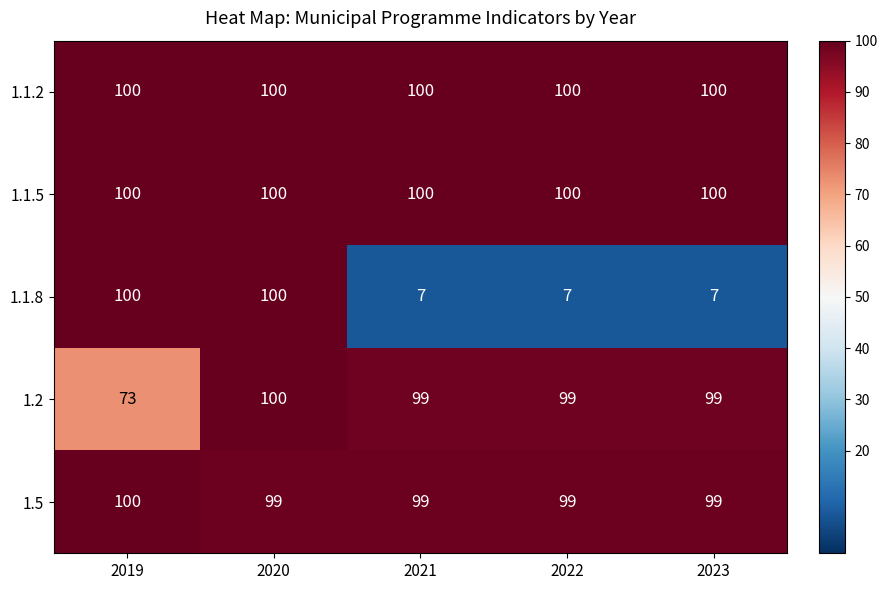

What is the sum of all 1.1.2 values?

500